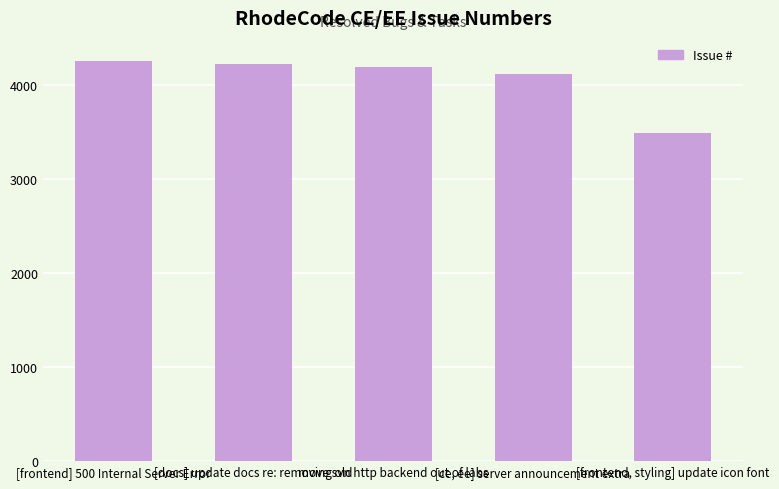

Reading left to right, extract all data points from this chart.

4254	4224	4194	4121	3488